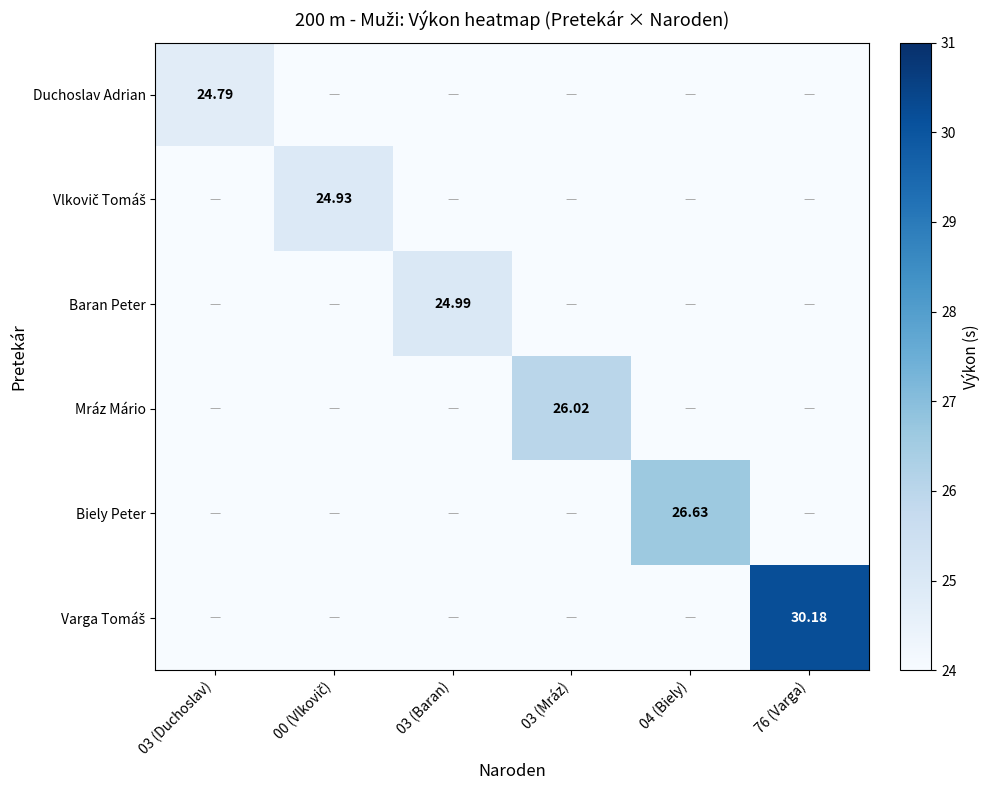

How many data points in Varga Tomáš are above 0?

1